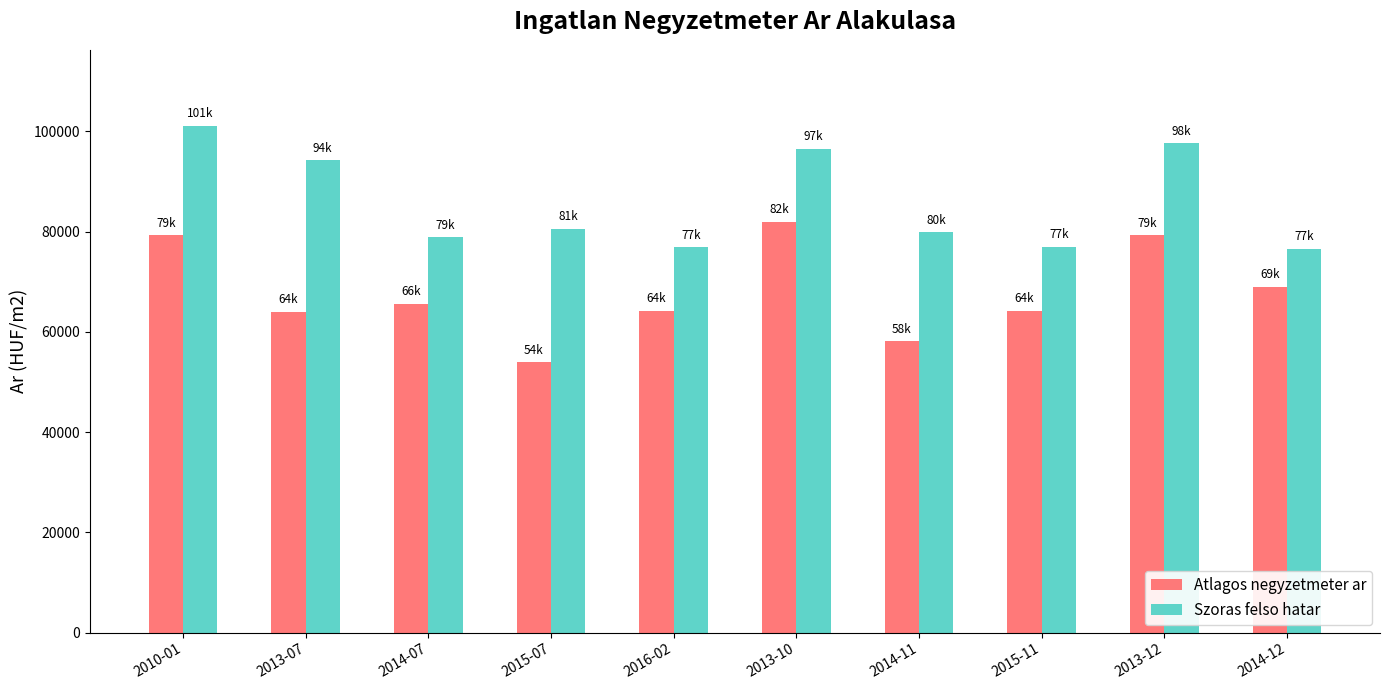

Count the number of data series in this chart.

2